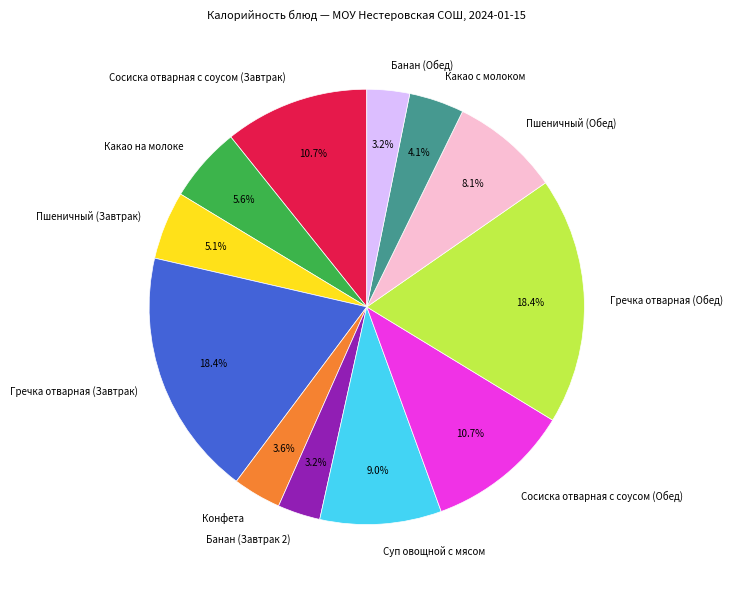

Which has a higher value, Гречка отварная (Завтрак) or Суп овощной с мясом?

Гречка отварная (Завтрак)